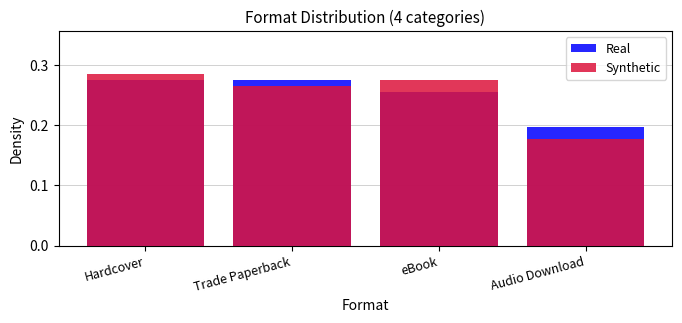

Which series has the largest range (max minus min)?

Synthetic